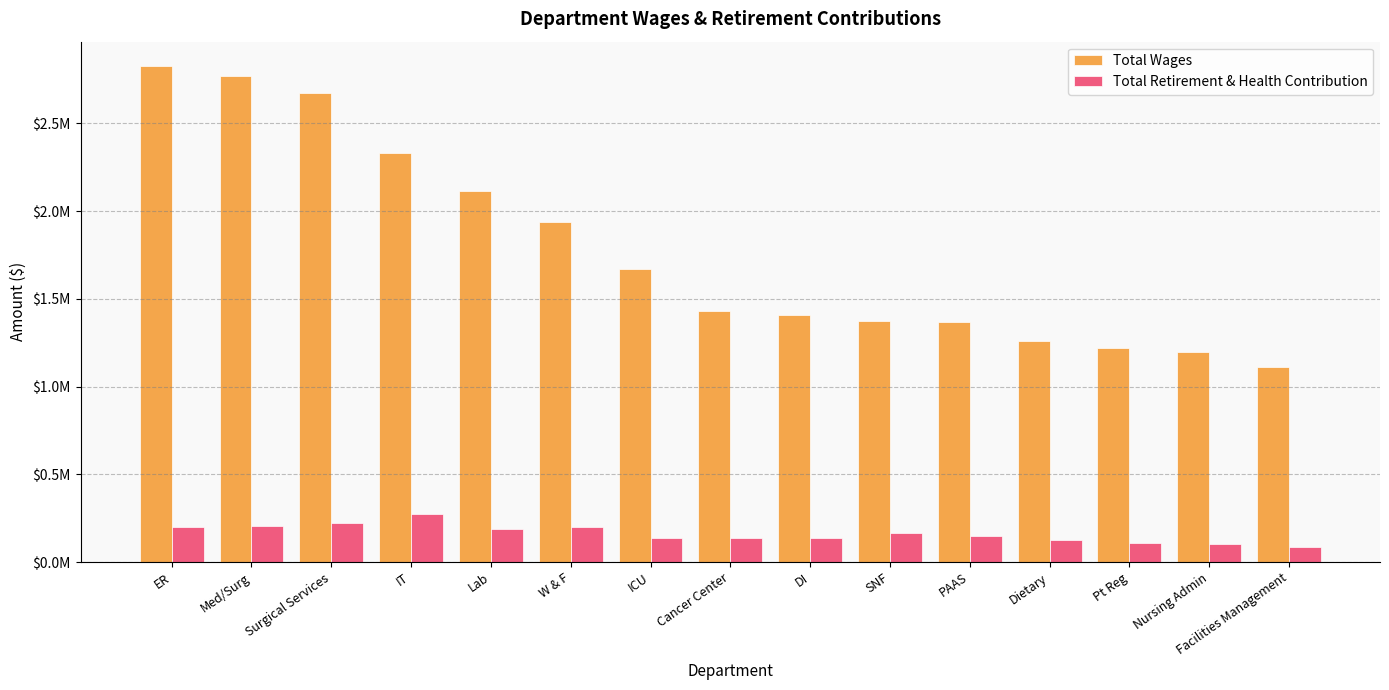

Are the bars grouped side by side (vs. stacked)?

Yes